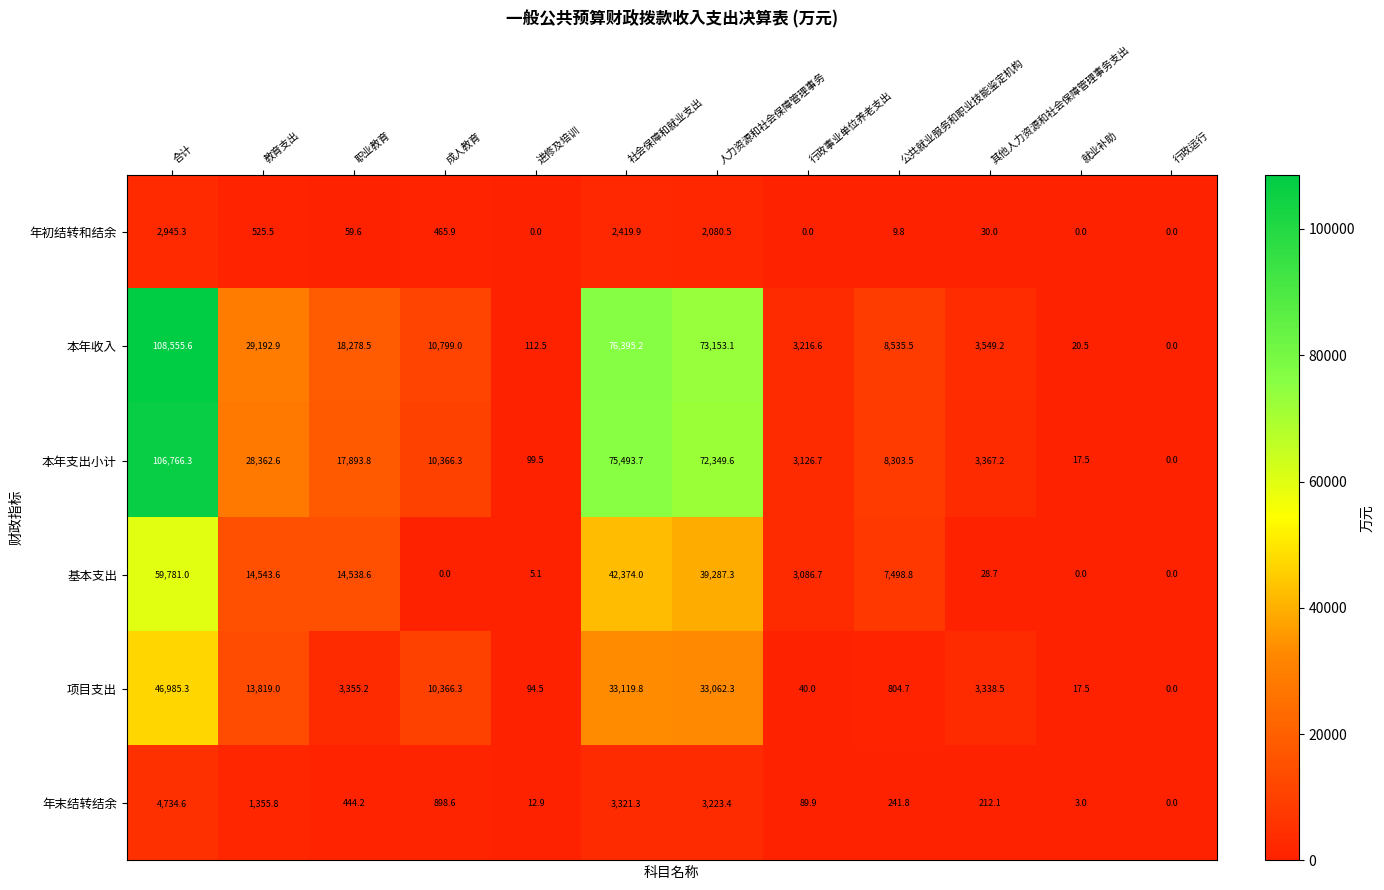

List the series in order of their peak value, lowest first.

年初结转和结余, 年末结转结余, 项目支出, 基本支出, 本年支出小计, 本年收入